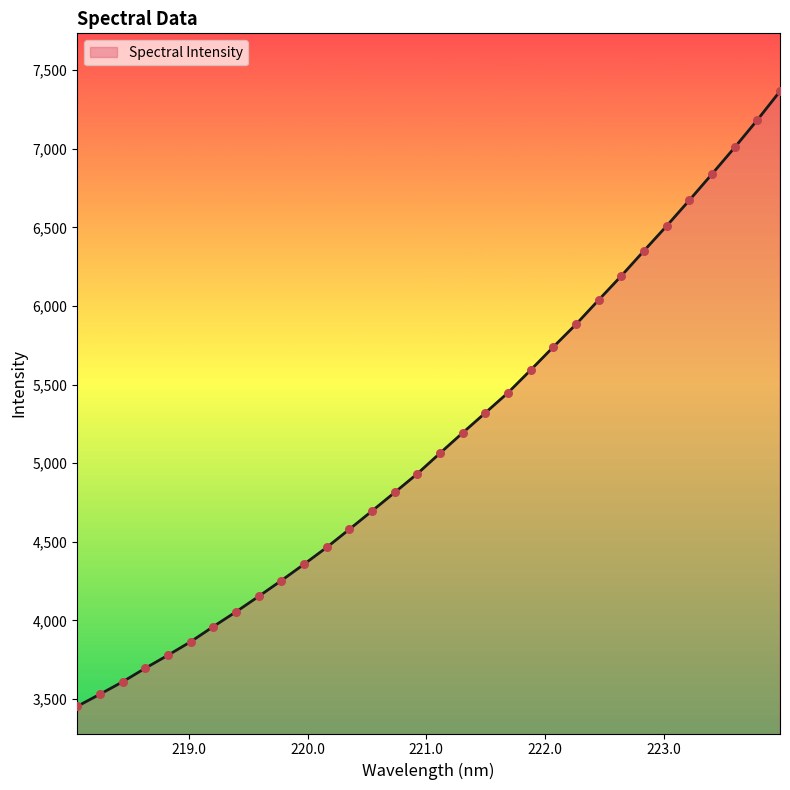

What is the difference between the maximum and minimum values?

3913.4